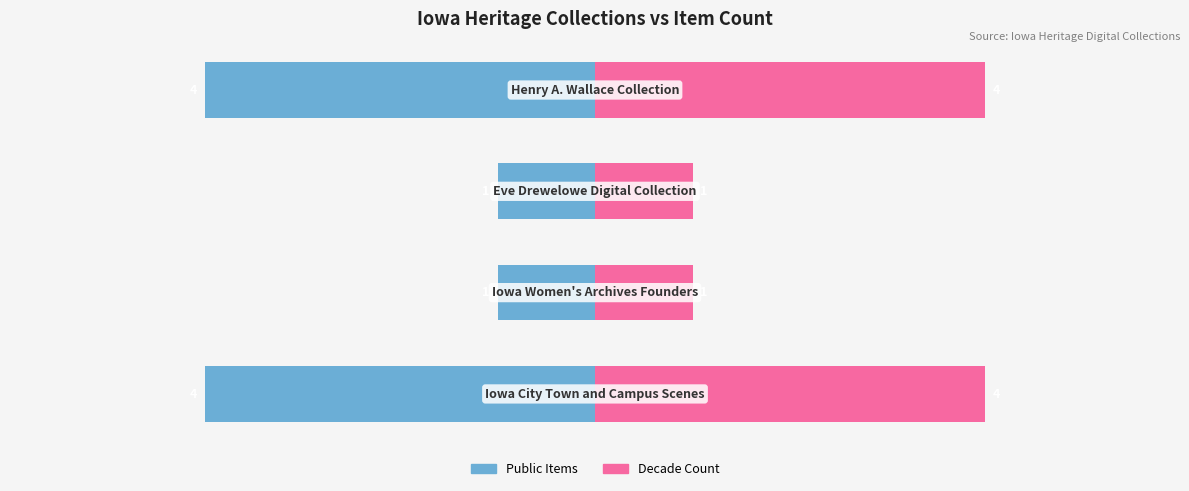

How many groups of bars are there?

4